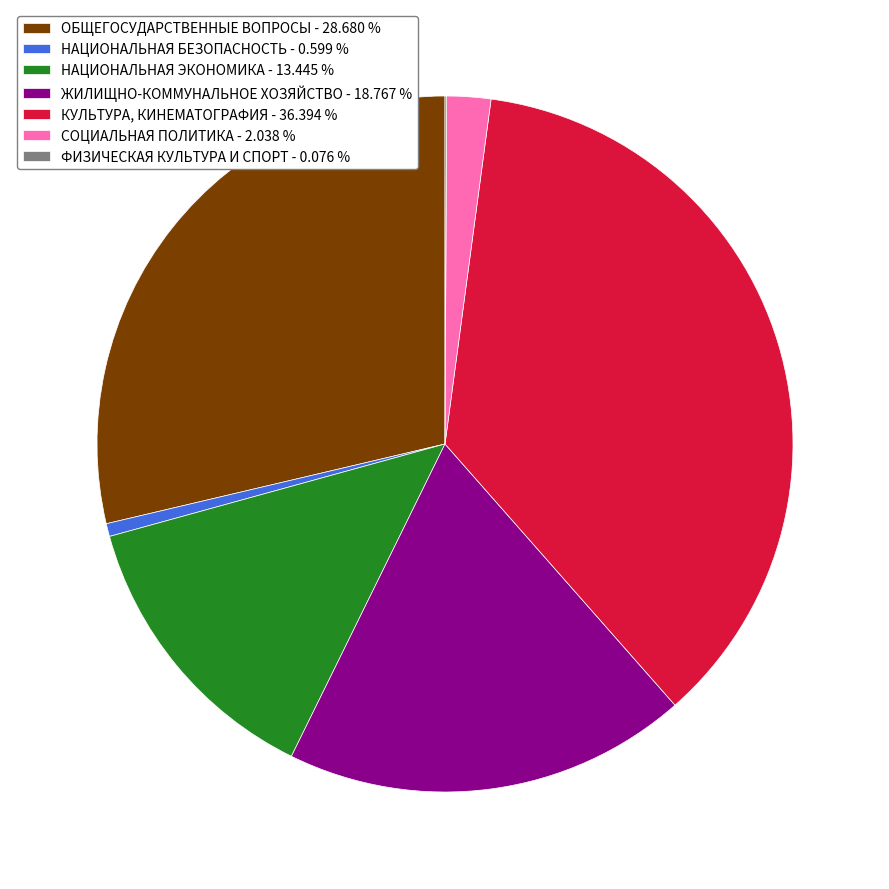

What is the ratio of the value at НАЦИОНАЛЬНАЯ ЭКОНОМИКА - 13.445 % to the value at СОЦИАЛЬНАЯ ПОЛИТИКА - 2.038 %?

6.6